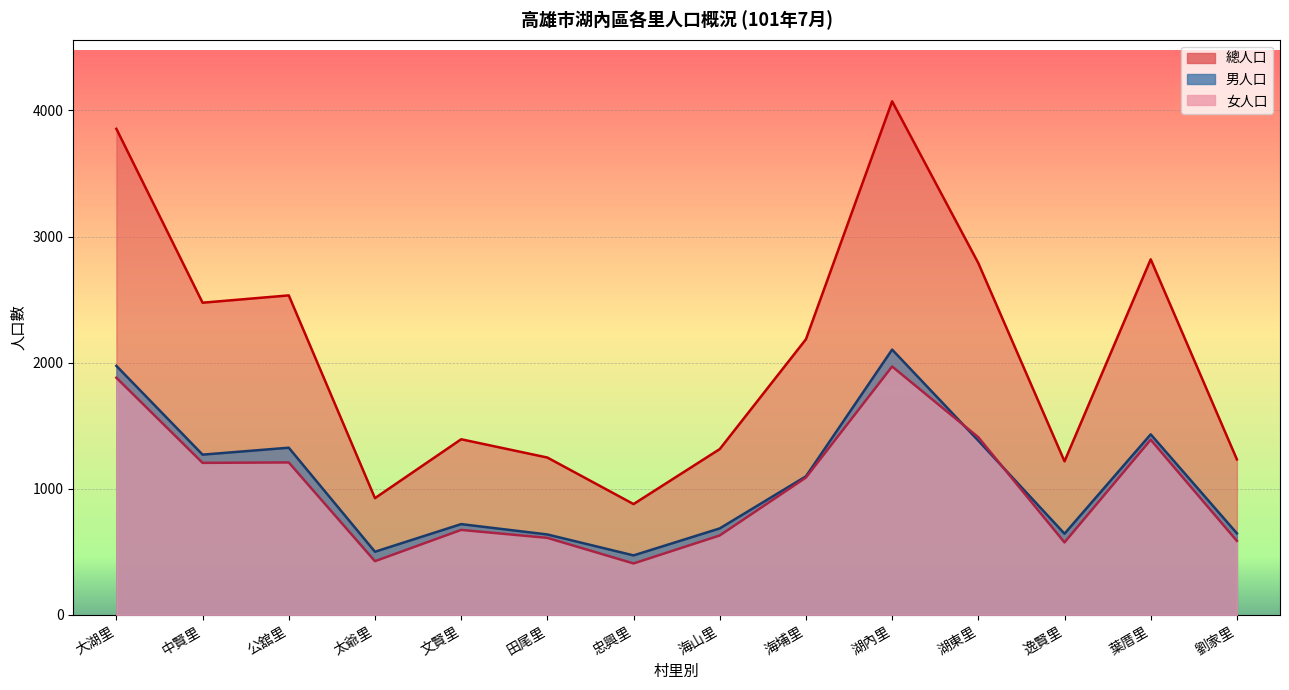

True or false: 總人口 has more than 0 points higher than both neighbors.

True